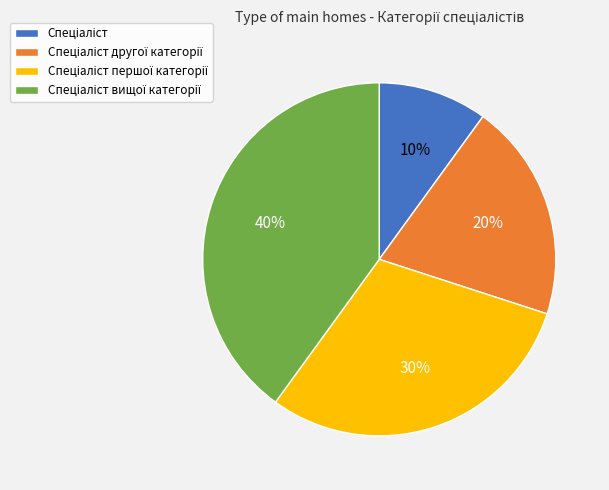

To the nearest percent, what is the average slice percentage?

25%